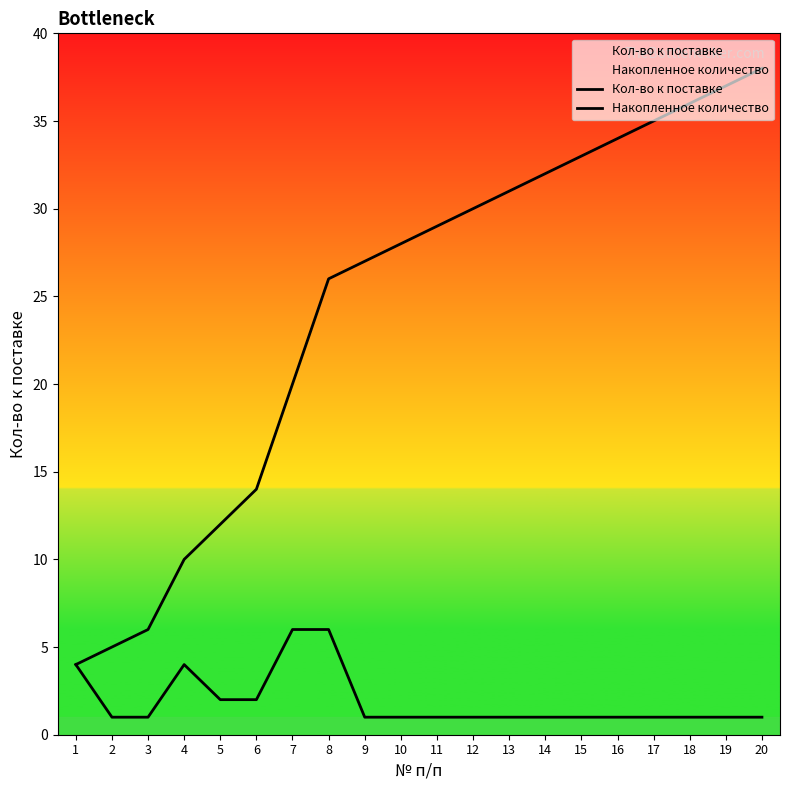

Reading left to right, extract all data points from this chart.

Кол-во к поставке: 4	1	1	4	2	2	6	6	1	1	1	1	1	1	1	1	1	1	1	1
Накопленное количество: 4	5	6	10	12	14	20	26	27	28	29	30	31	32	33	34	35	36	37	38